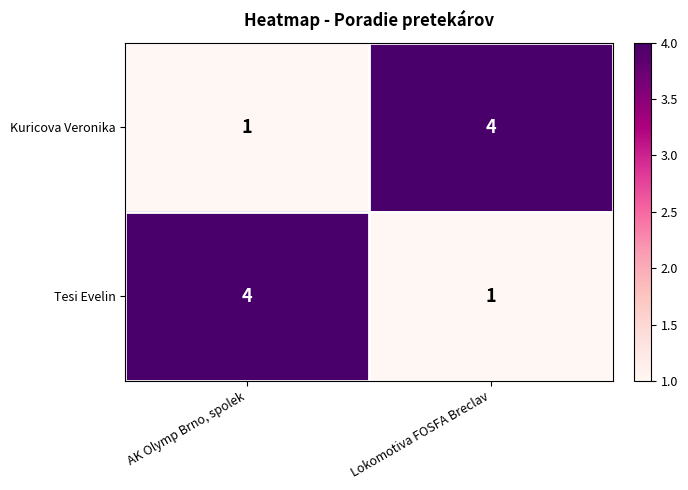

What is the difference between the maximum and minimum values in the Tesi Evelin series?

3